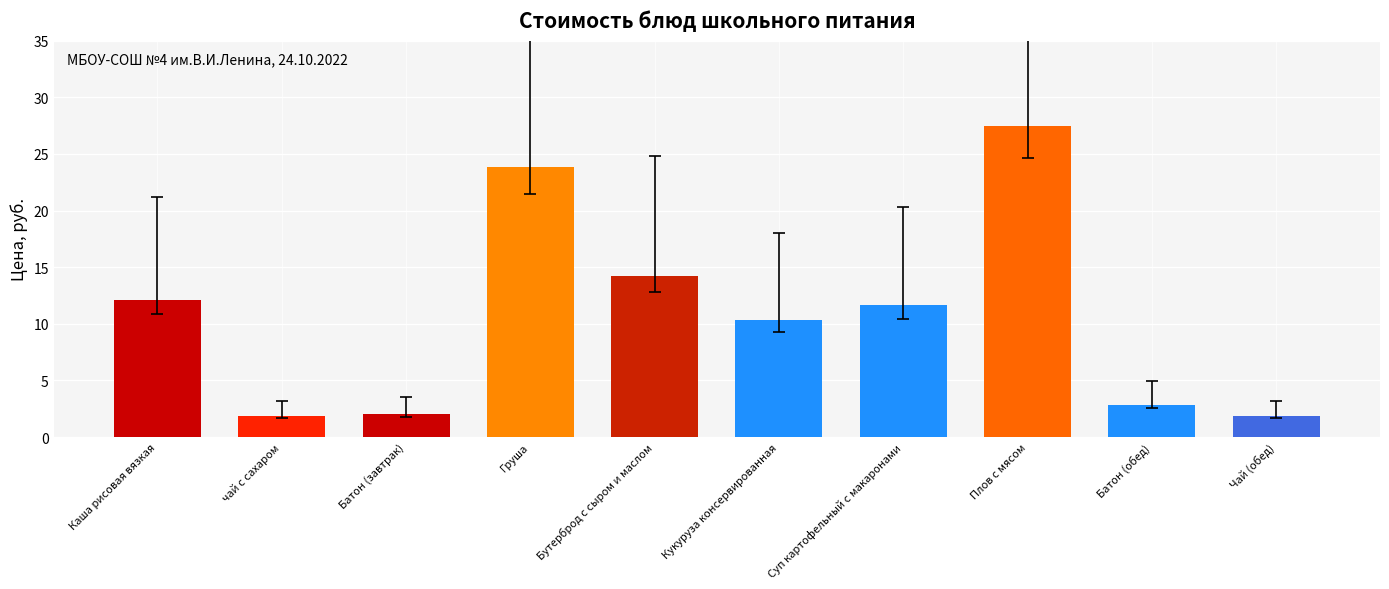

What is the difference between the second highest and minimum values?

22.1